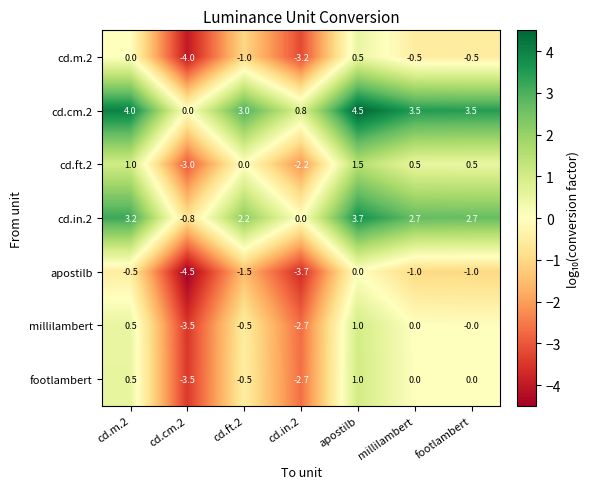

Count the number of data series in this chart.

7